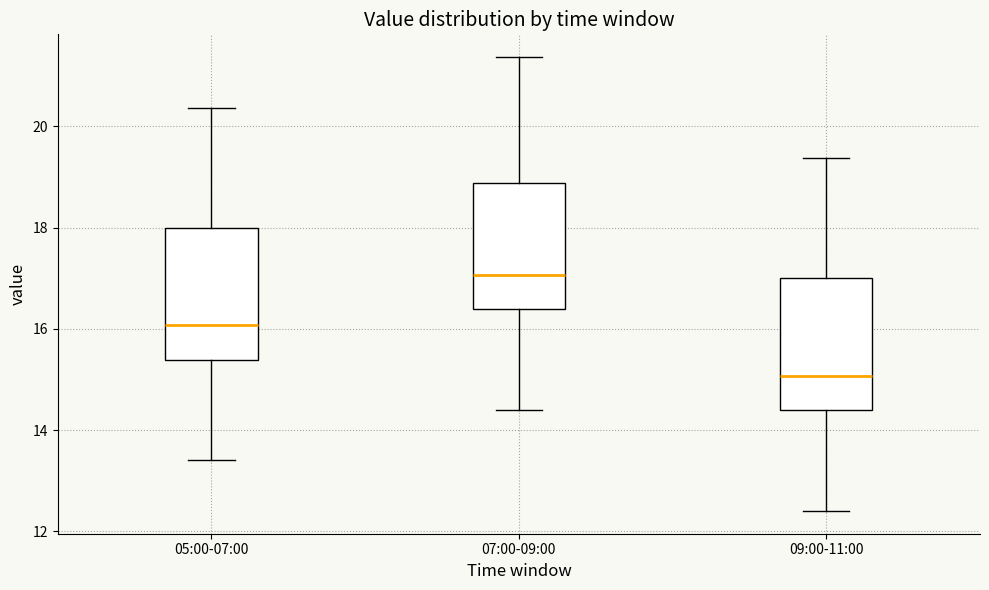

Reading left to right, read every box against the y-axis: the position of its median line, the range the box covers, and the ends of its whiskers. The values are not printed on the chart, so give them approximately, as read against the axis.

05:00-07:00: median 16.0, box 15.4 to 18.0, whiskers 13.4 to 20.4
07:00-09:00: median 17.0, box 16.4 to 18.8, whiskers 14.4 to 21.4
09:00-11:00: median 15.0, box 14.4 to 17.0, whiskers 12.4 to 19.4